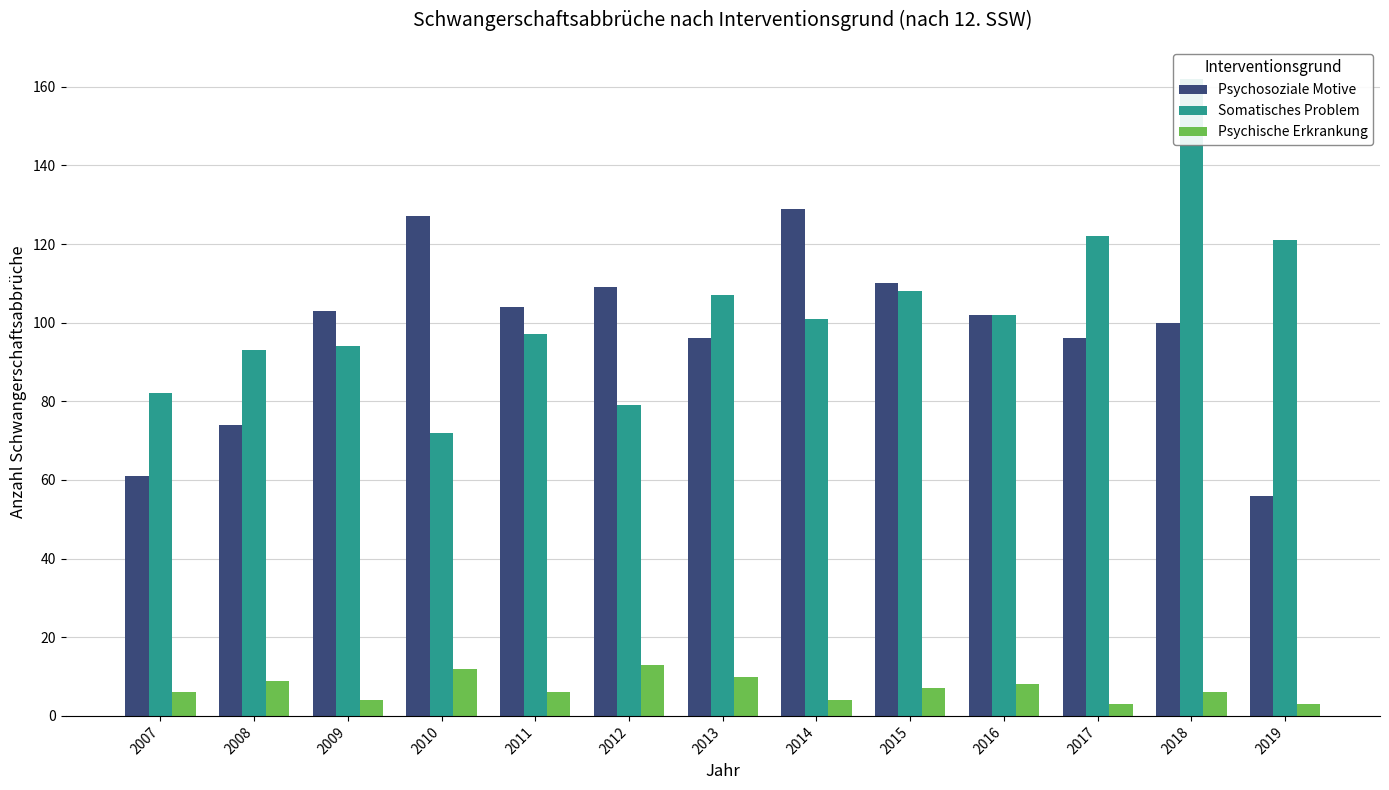

Does the chart contain stacked bars?

No